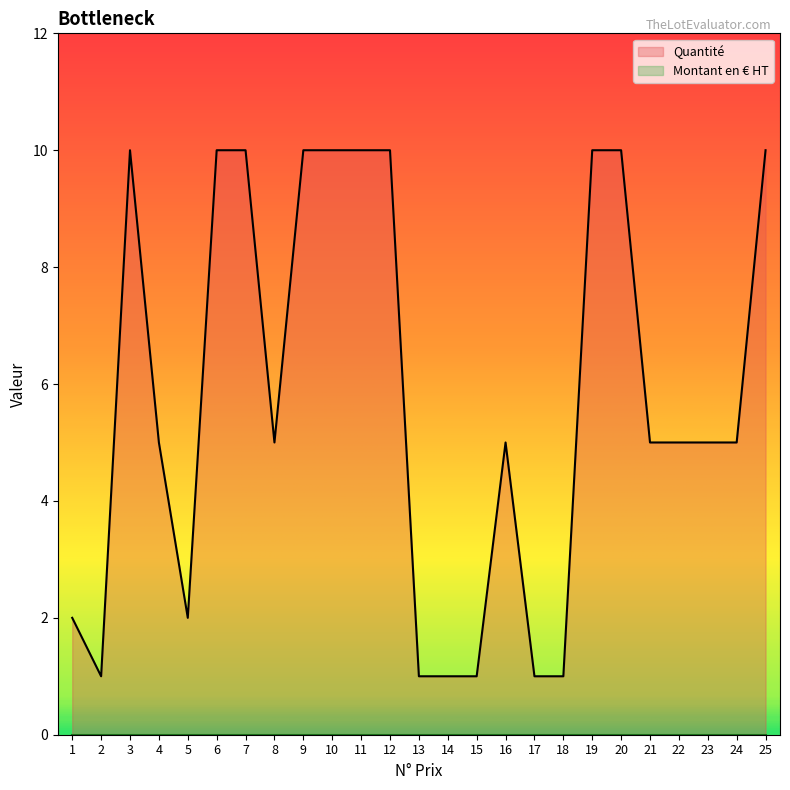

What is the greatest value displayed?

10